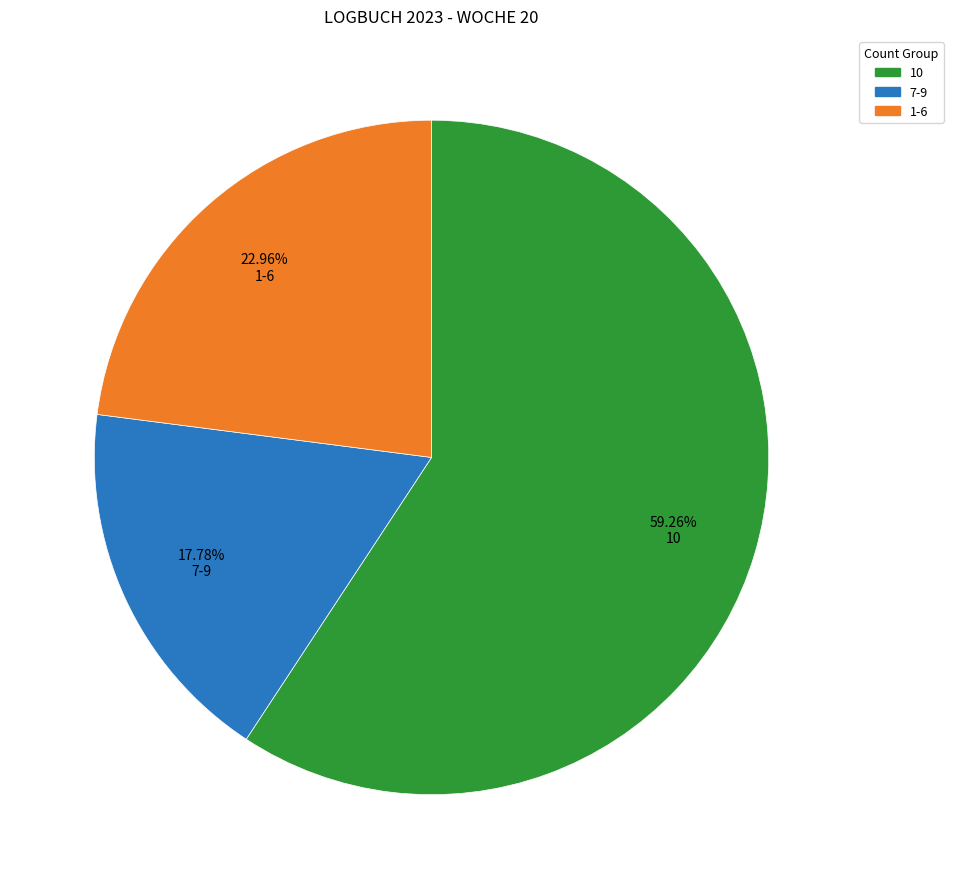

Is there a majority slice in this chart?

Yes